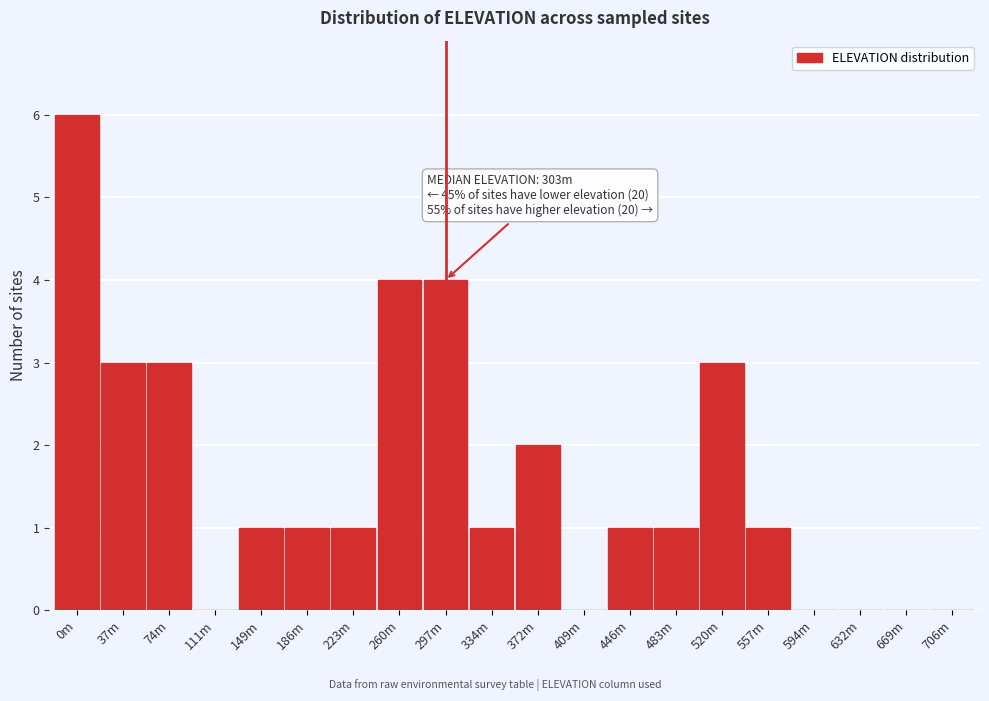

Reading left to right, extract all data points from this chart.

0m=6	37m=3	74m=3	111m=0	149m=1	186m=1	223m=1	260m=4	297m=4	334m=1	372m=2	409m=0	446m=1	483m=1	520m=3	557m=1	594m=0	632m=0	669m=0	706m=0